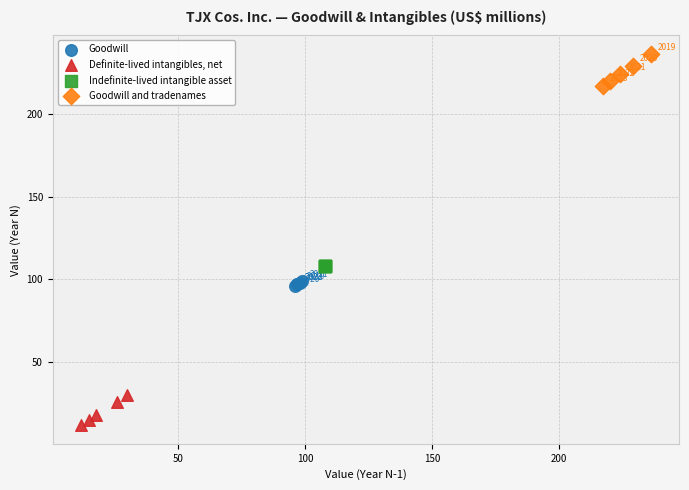

Which series contains the highest Y value?

Goodwill and tradenames